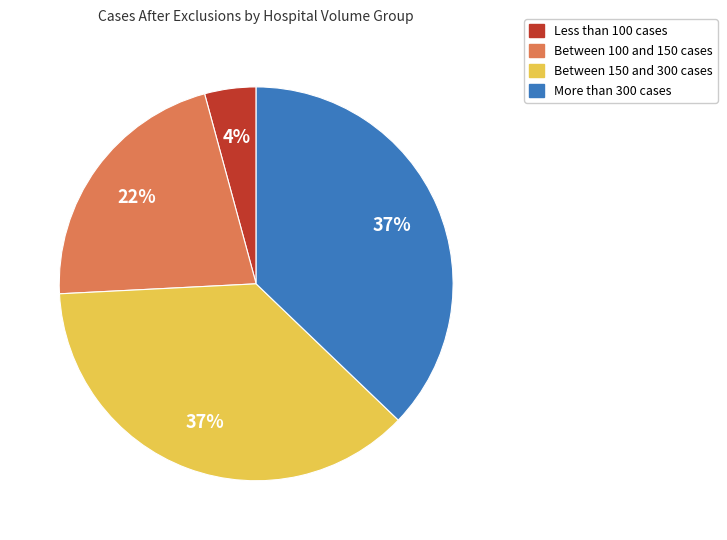

To the nearest percent, what is the difference between the largest and smallest slice percentages?

33%